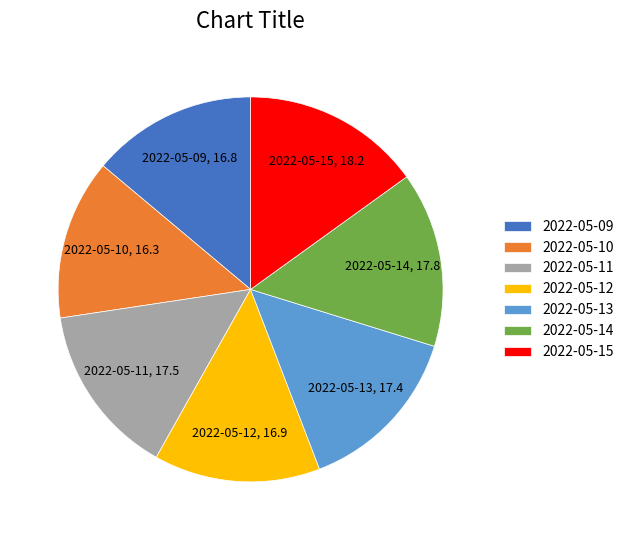

Do 2022-05-11 and 2022-05-10 together represent more than half of the pie?

No